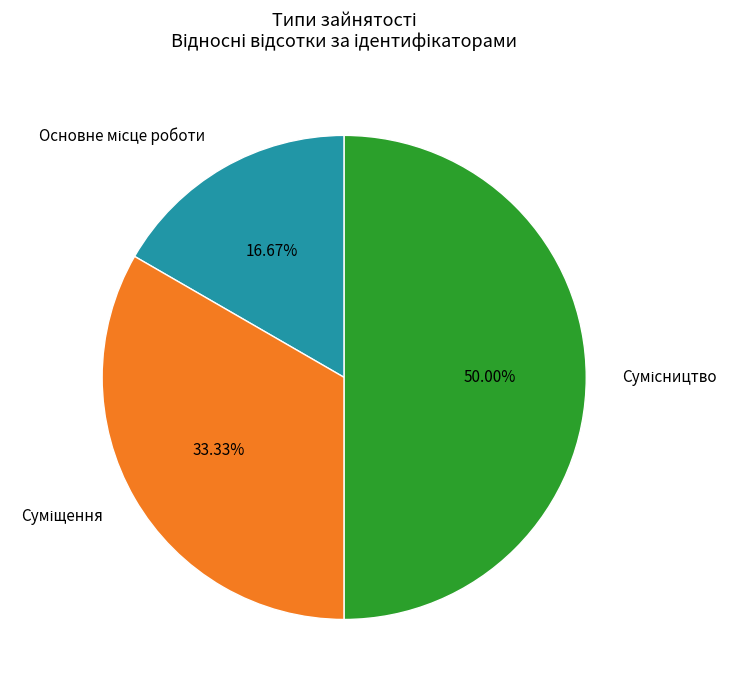

How many slices are in this pie chart?

3